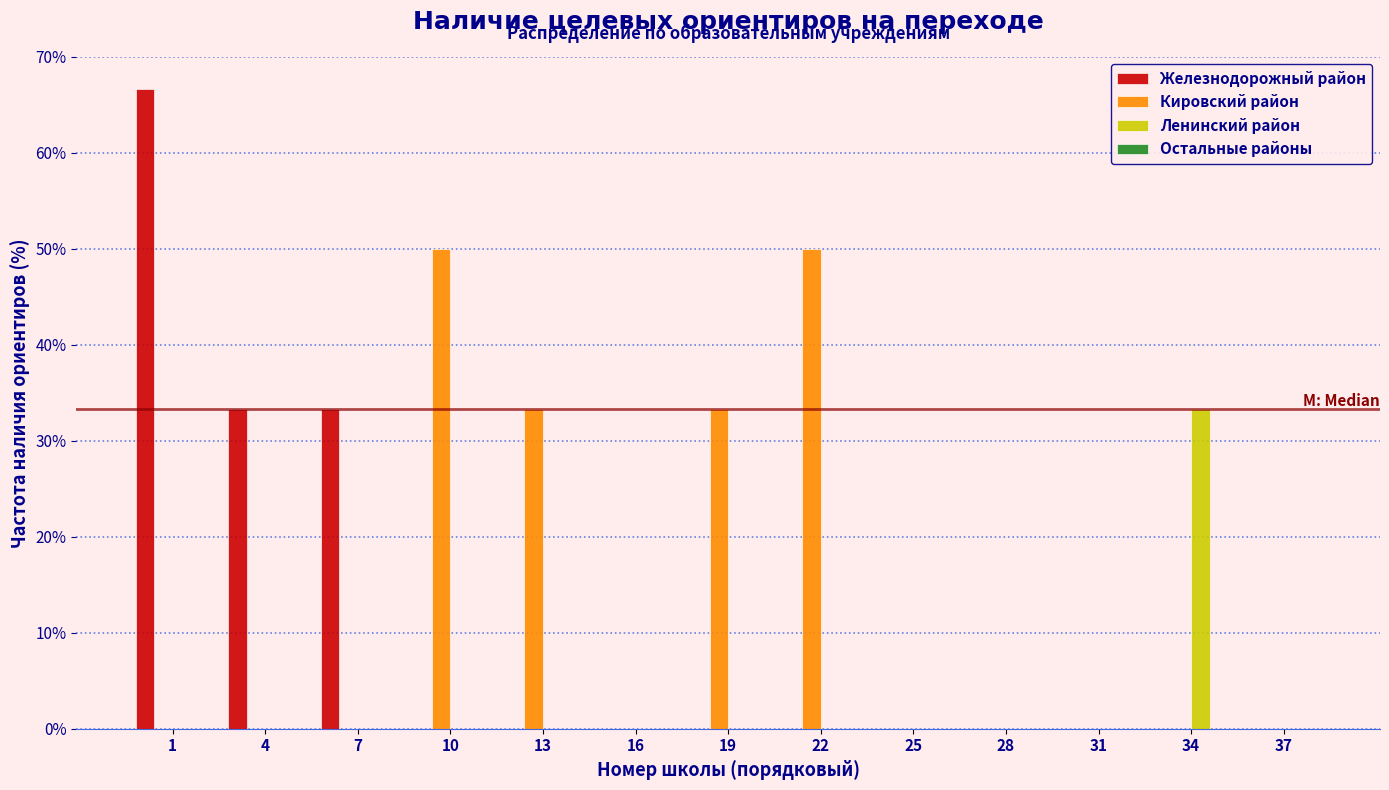

What is the sum of all Кировский район values?

166.7